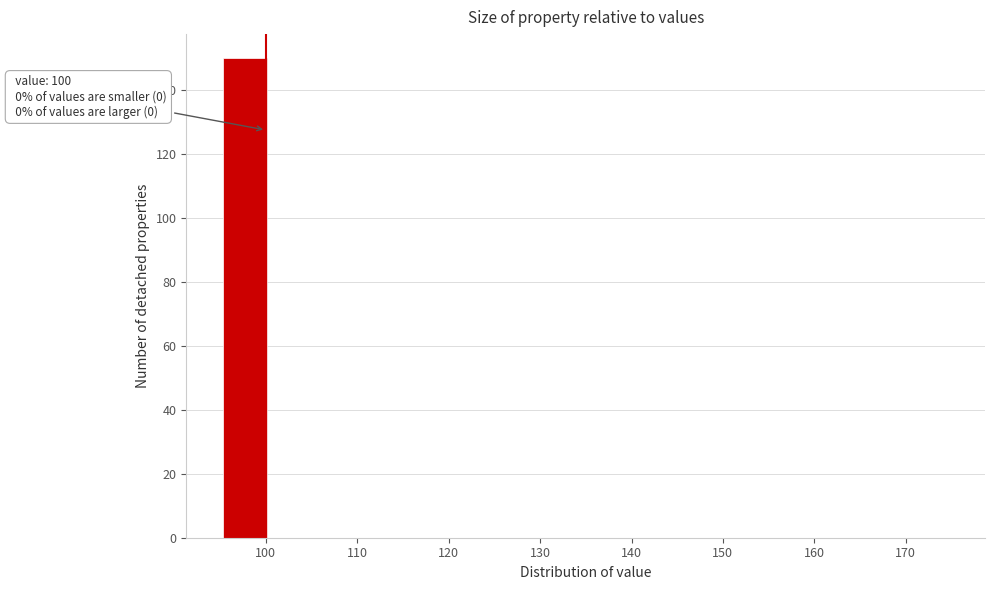

Which range on the x-axis has the tallest bar?

95 to 100